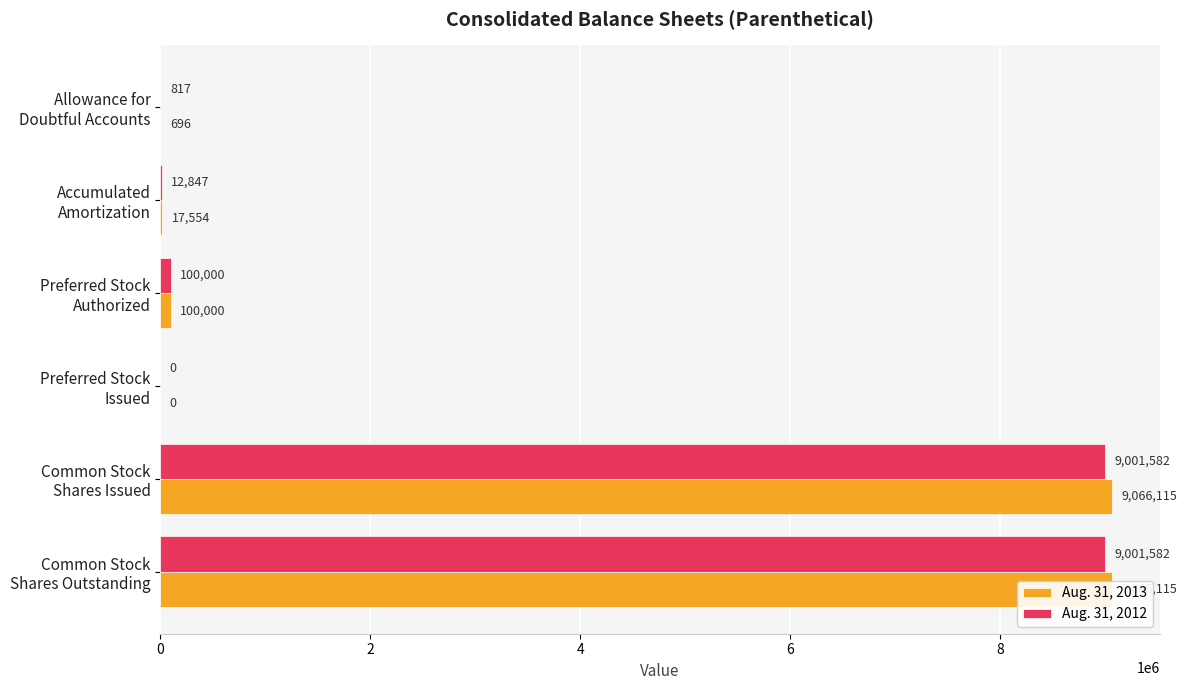

The value of Aug. 31, 2012 at Common Stock Shares Issued is 9001582. True or false?

True